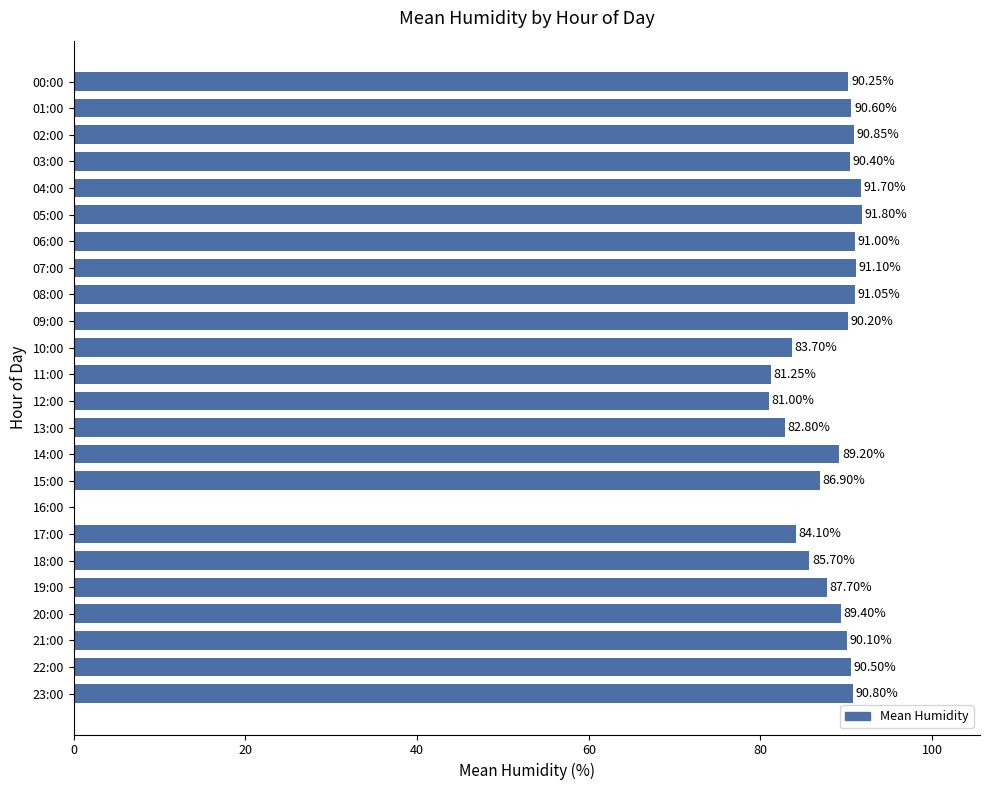

How many values are above zero?

23